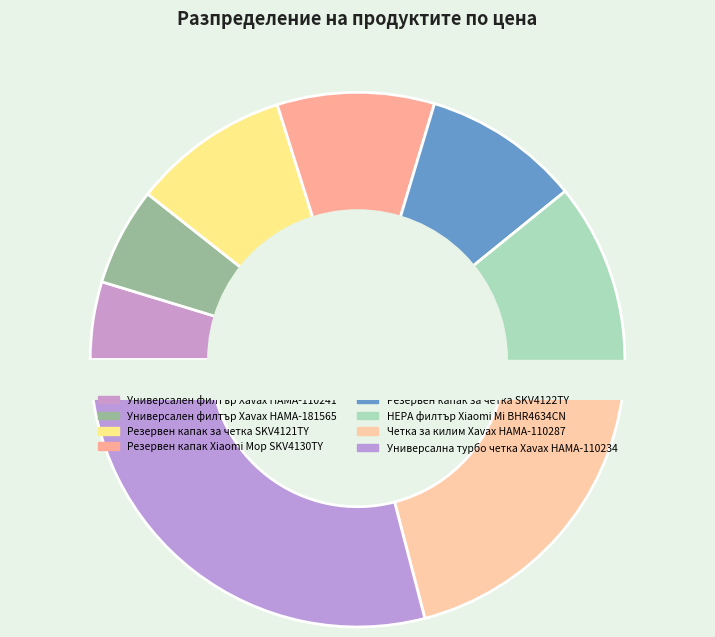

Which category has the smallest portion of the pie?

Универсален филтър Xavax HAMA-110241